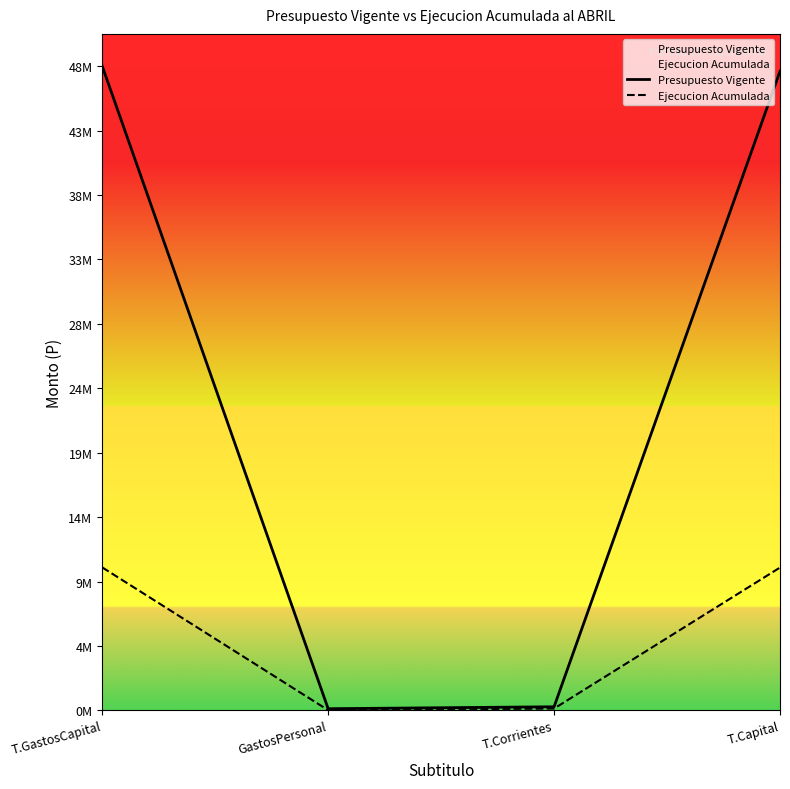

Reading left to right, what are all the values shown in this chart?

Presupuesto Vigente: 48026752	121730	266112	47638910
Ejecucion Acumulada: 10657402	12827	133056	10645229